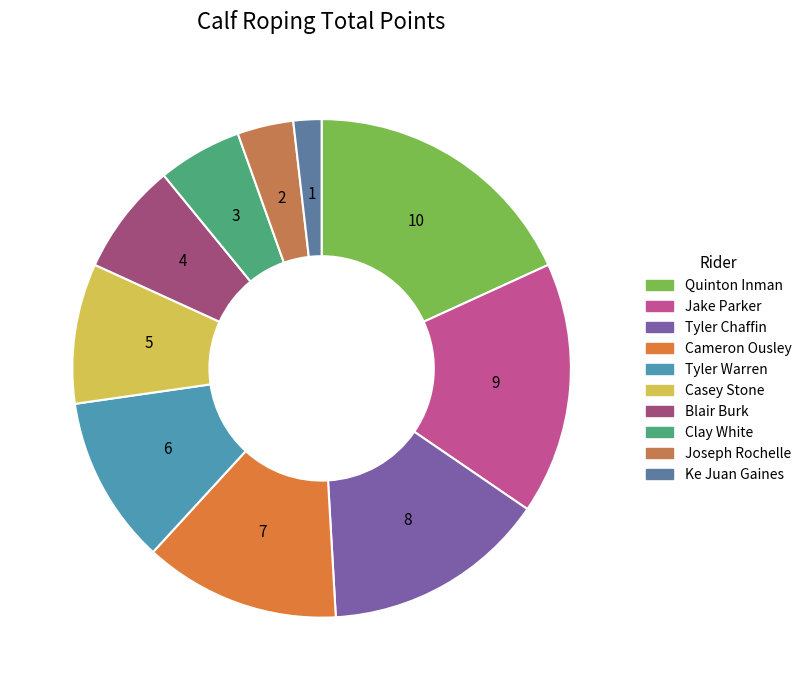

Which category has the smallest portion of the pie?

Ke Juan Gaines